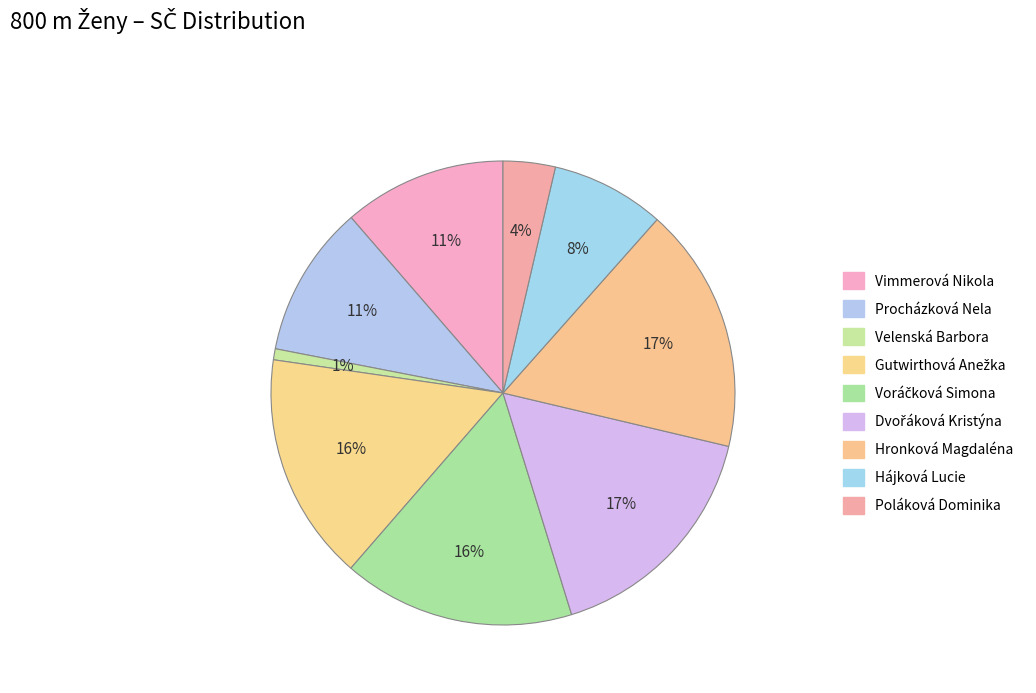

What is the change in value from Vimmerová Nikola to Dvořáková Kristýna?

+101